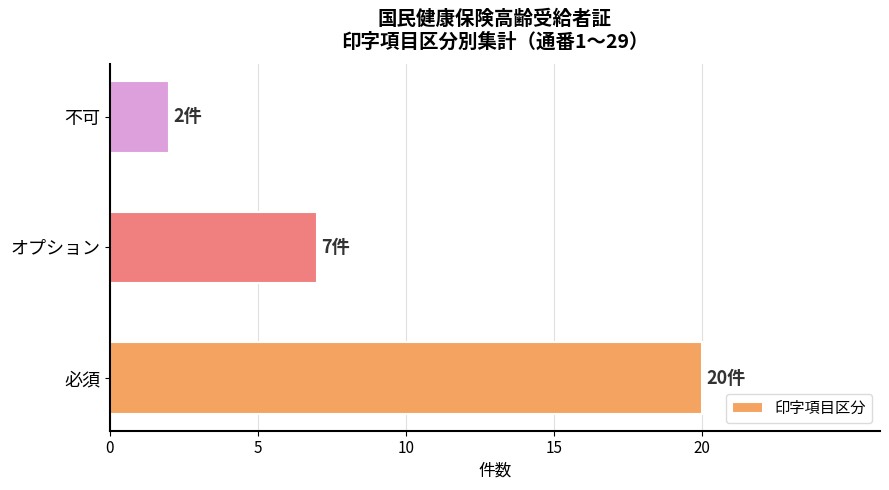

True or false: the data shows 0 at 不可.

False